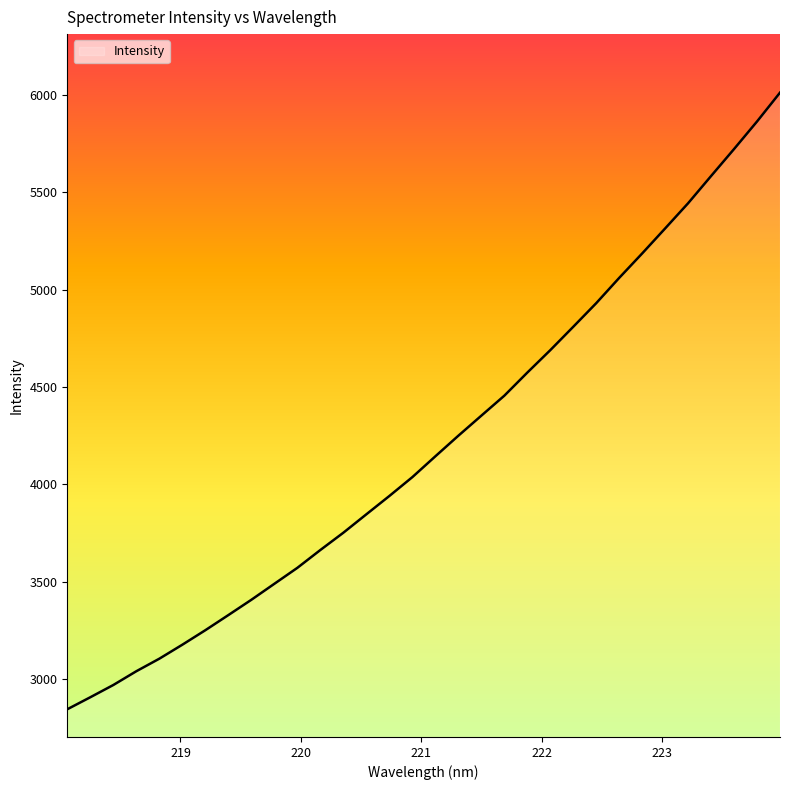

What is the minimum value shown in the chart?

2845.0